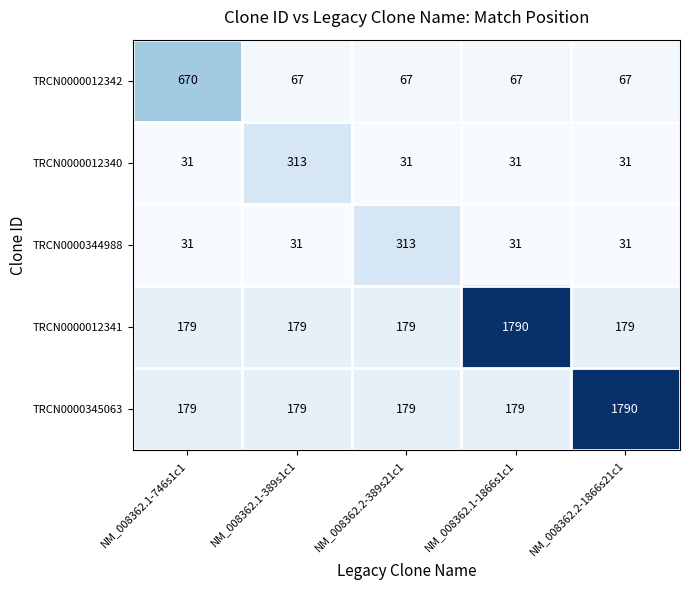

Is the value of TRCN0000012342 at NM_008362.2-1866s21c1 greater than the value of TRCN0000012340 at NM_008362.1-1866s1c1?

Yes